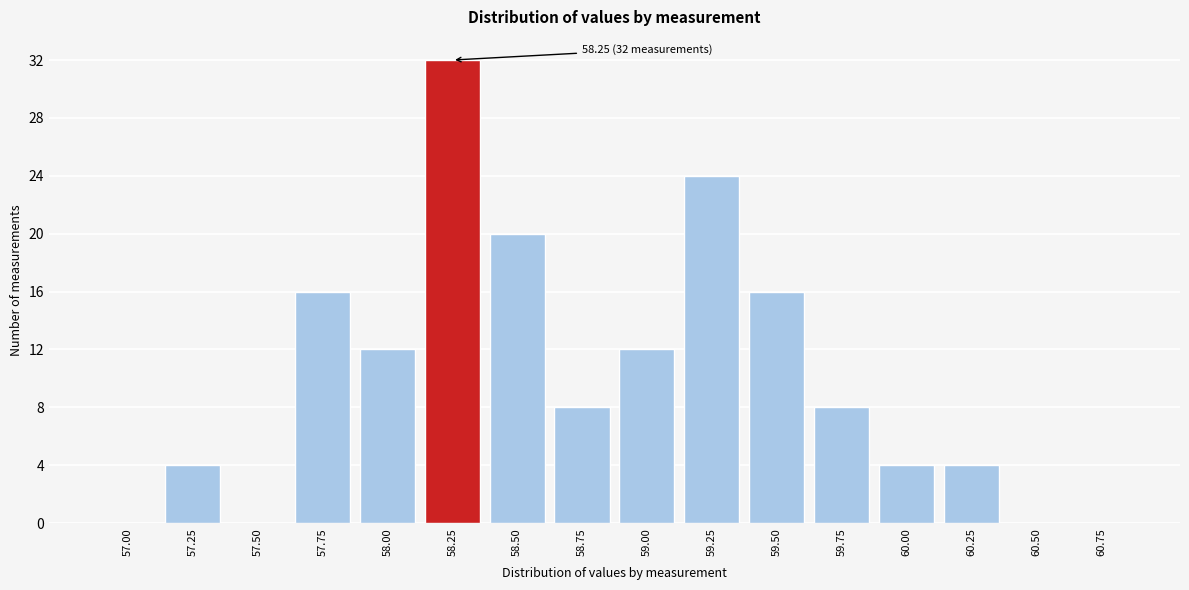

Reading left to right, extract all data points from this chart.

57.00=0	57.25=4	57.50=0	57.75=16	58.00=12	58.25=32	58.50=20	58.75=8	59.00=12	59.25=24	59.50=16	59.75=8	60.00=4	60.25=4	60.50=0	60.75=0